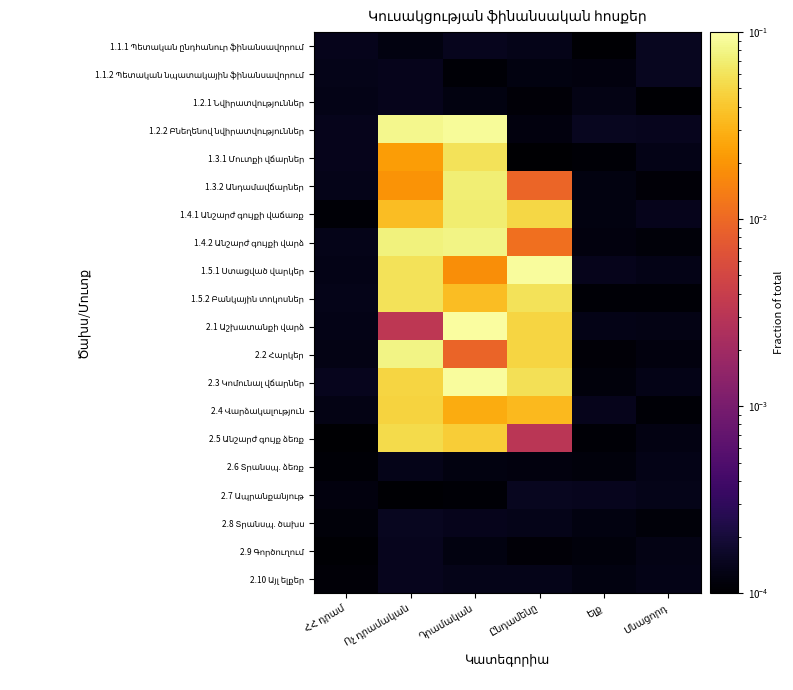

What is the total value across all series at Դրամական?

0.7